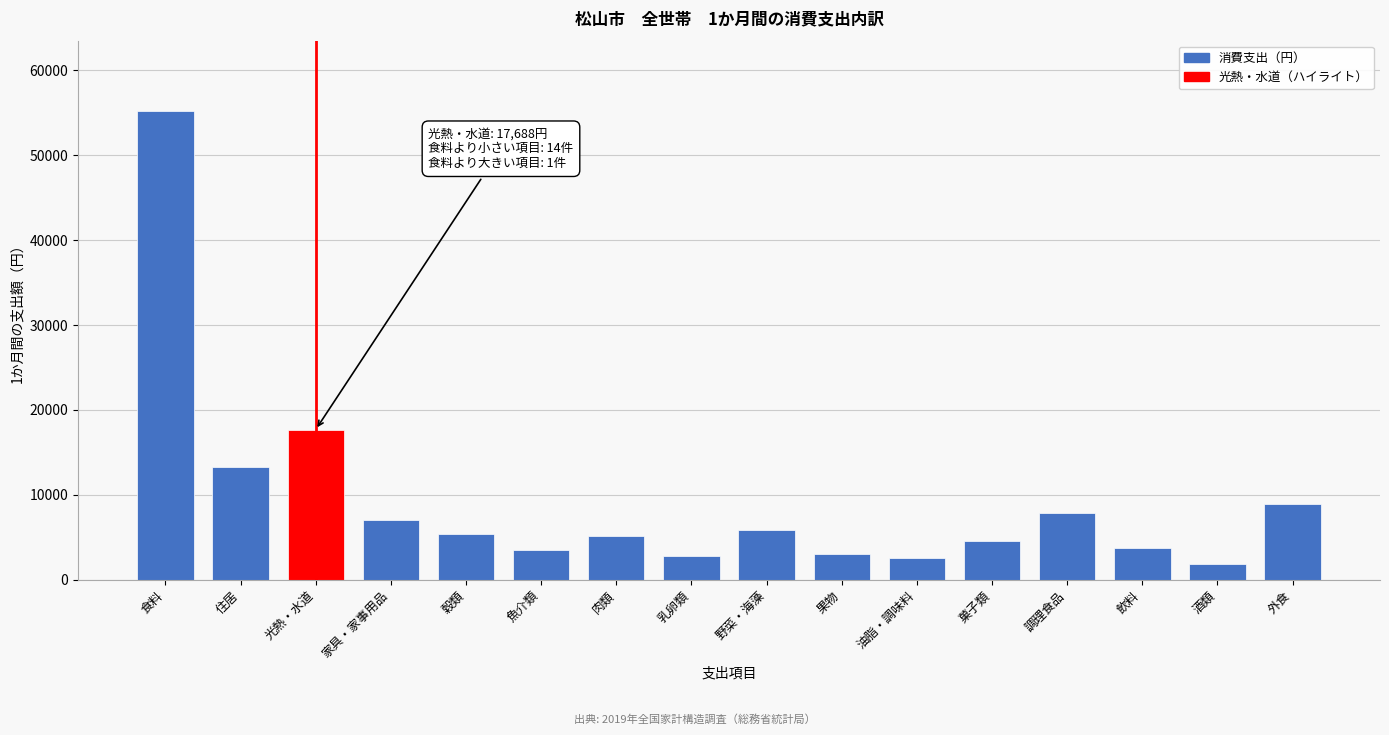

What is the change in value from 家具・家事用品 to 果物?

-4084